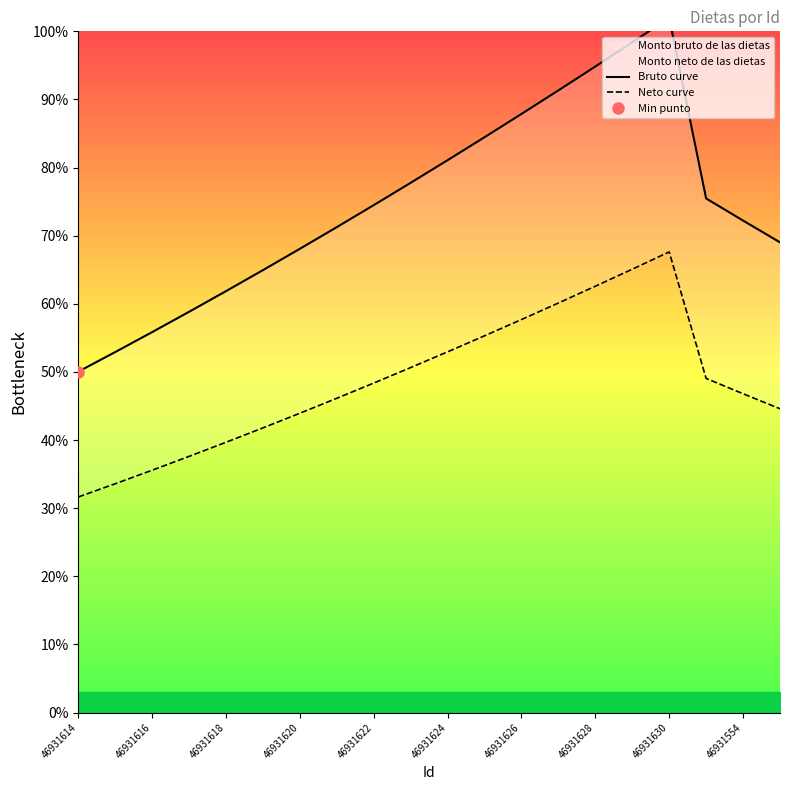

True or false: Neto curve and Bruto curve cross at least once.

False